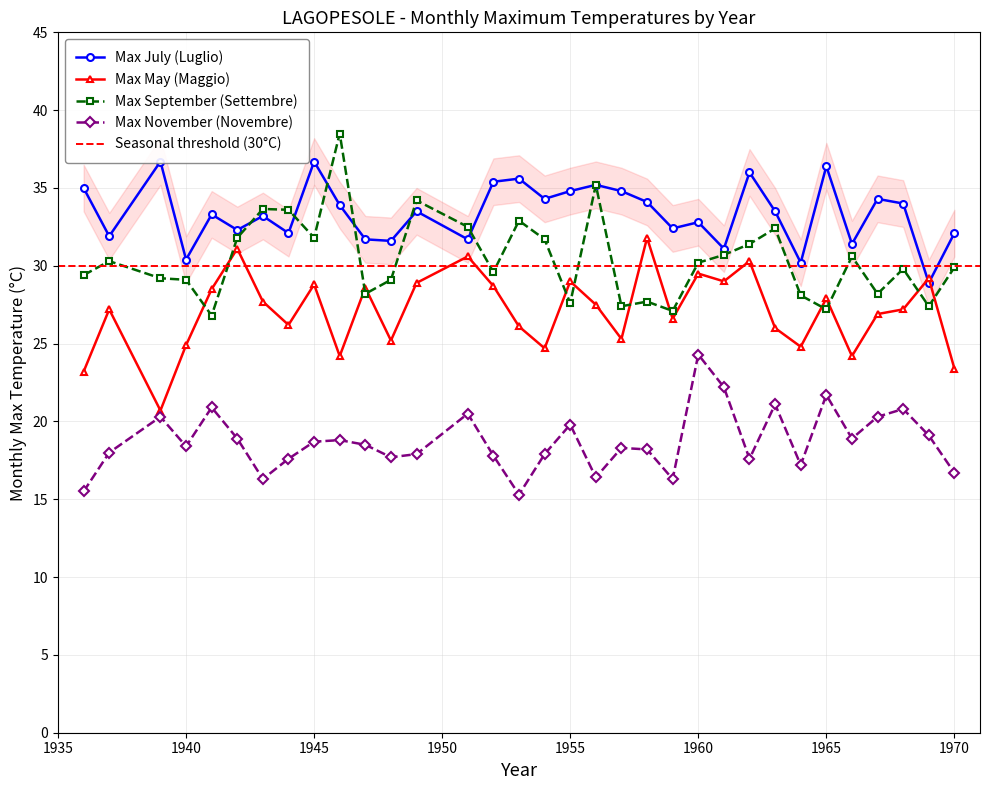

Is it true that Max September (Settembre) equals 30.7 at 1961?

True